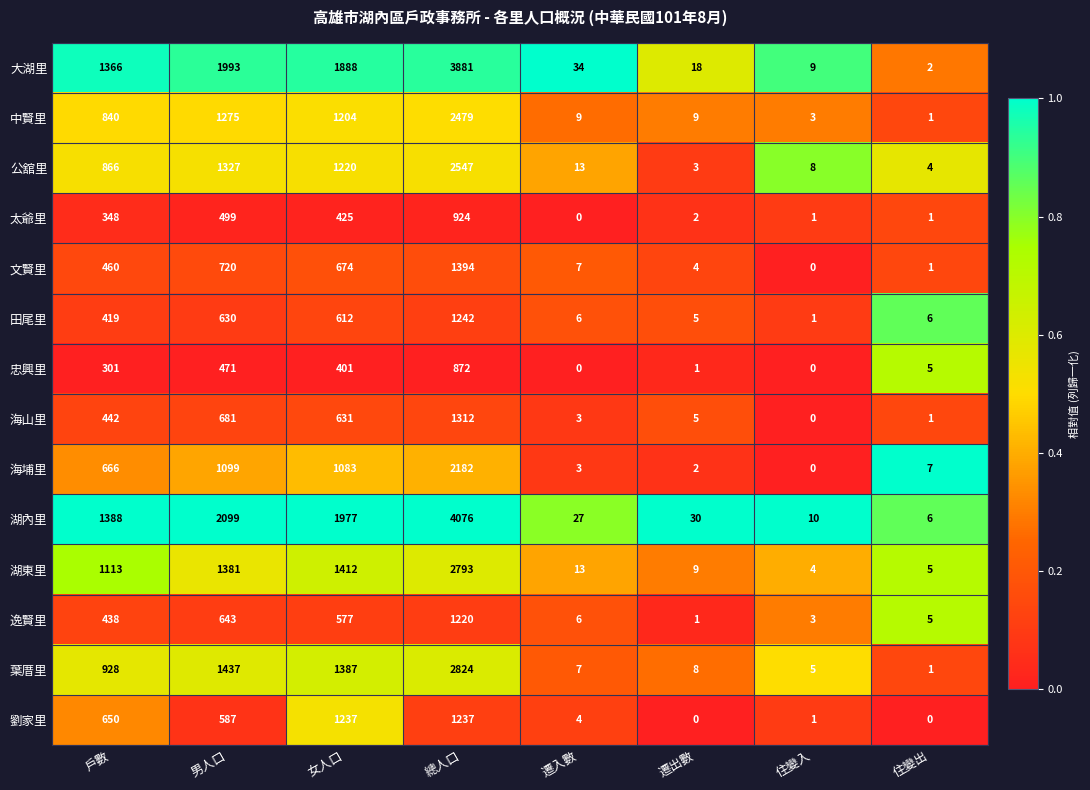

List the series in order of their peak value, highest first.

湖內里, 大湖里, 葉厝里, 湖東里, 公舘里, 中賢里, 海埔里, 文賢里, 海山里, 田尾里, 劉家里, 逸賢里, 太爺里, 忠興里